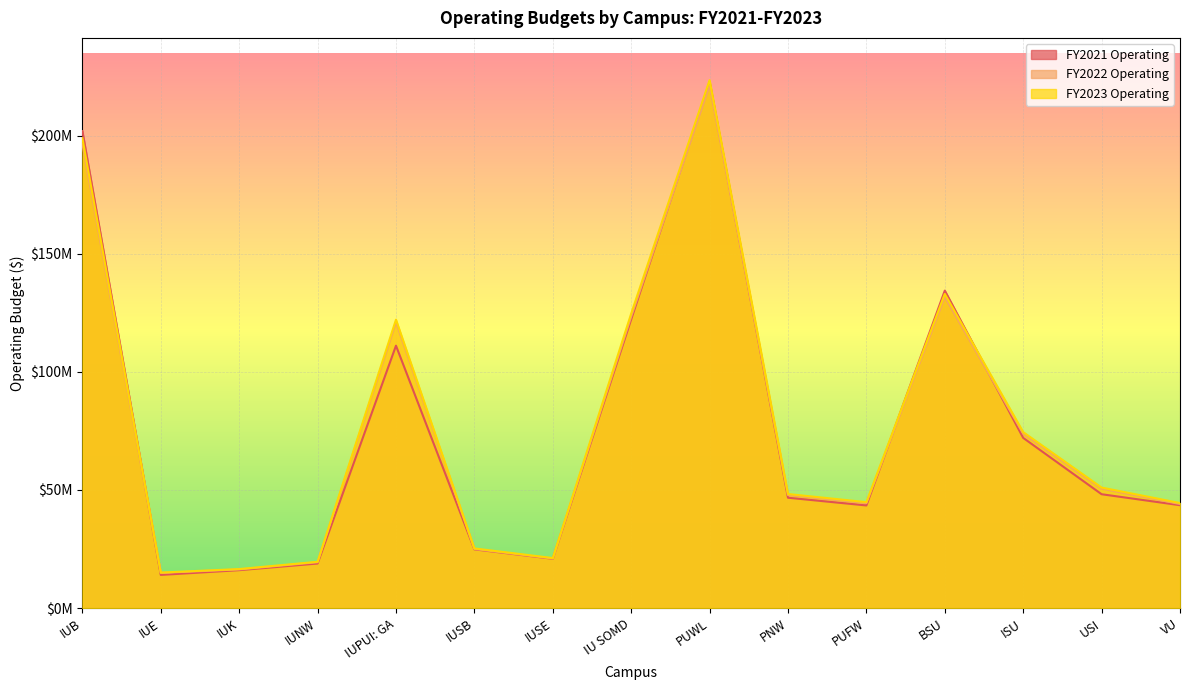

What is the approximate value of FY2021 Operating at ISU, to the nearest 10?

72063970